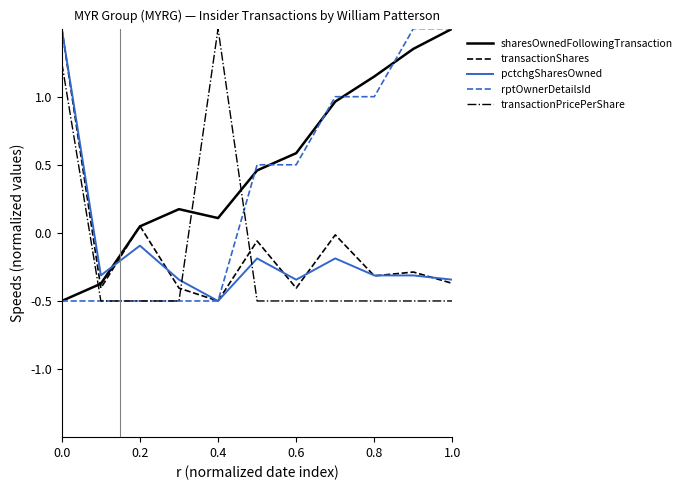

Which series has the largest total across all categories?

sharesOwnedFollowingTransaction